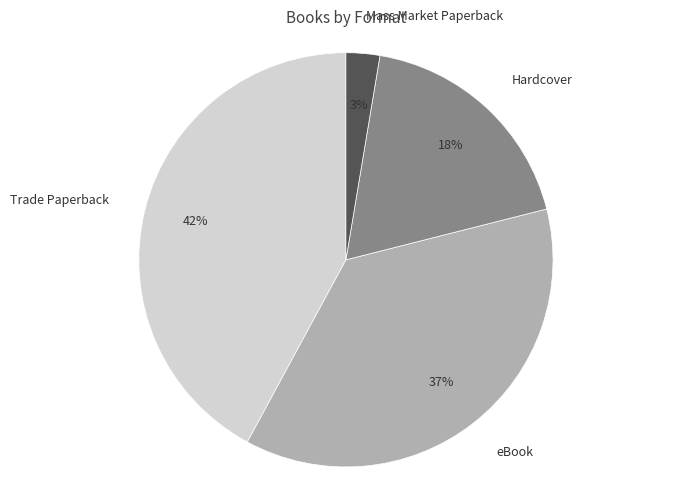

To the nearest percent, what percentage of the pie is eBook?

37%